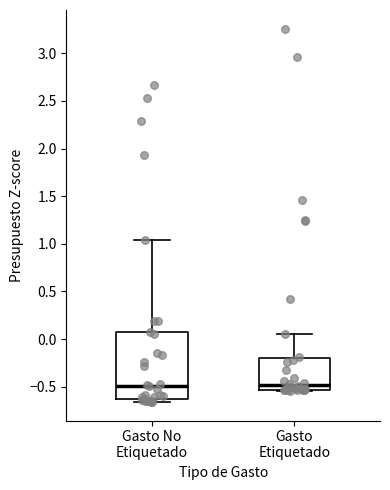

Where is the upper edge of the box for Gasto No Etiquetado on the y-axis? The values are not printed on the chart, so give them approximately, as read against the axis.

0.05